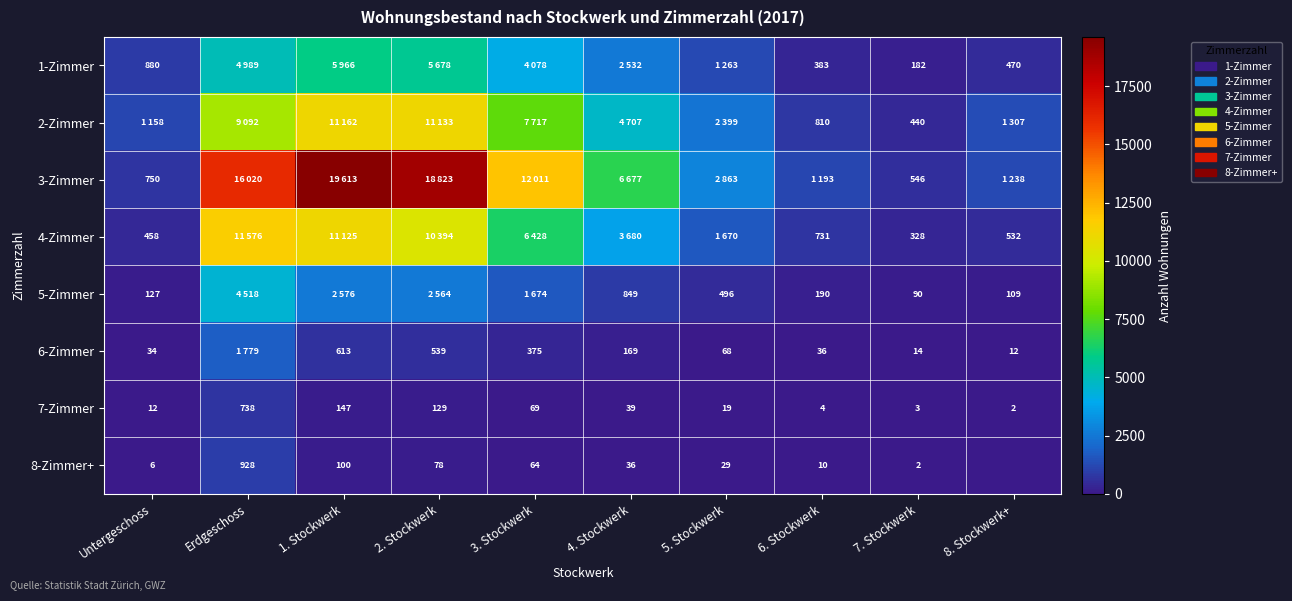

How many data points in 7-Zimmer are less than 39?

5